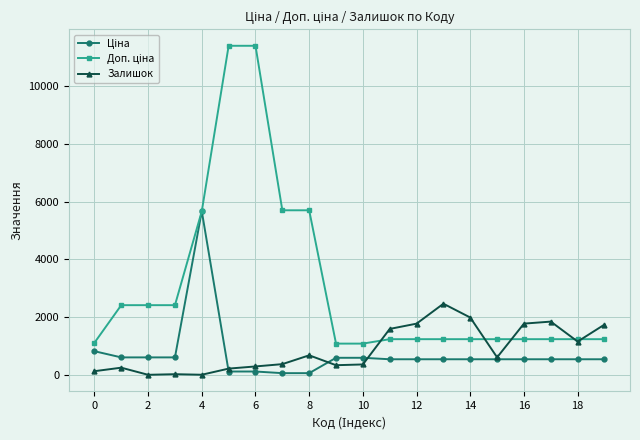

What is the difference between the maximum and minimum values in the Залишок series?

2465.0